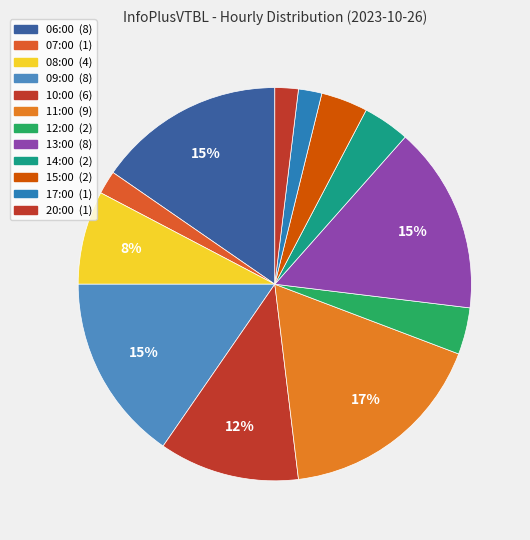

What percentage is the 14:00 slice, to the nearest percent?

4%